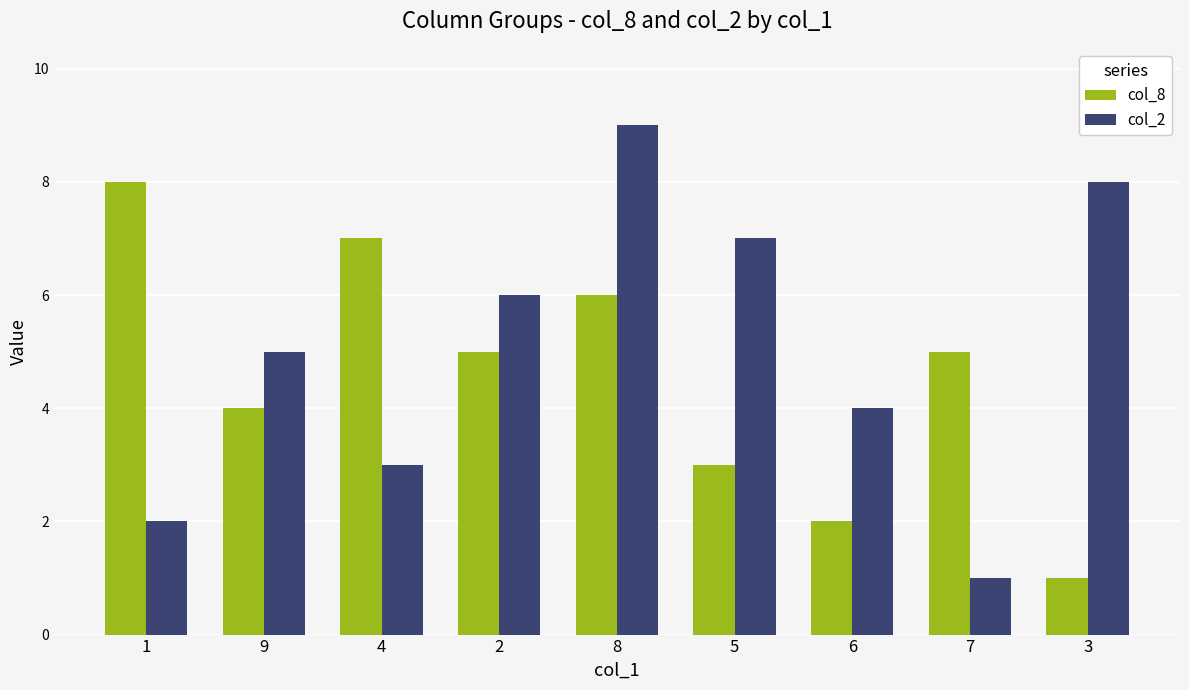

The value of col_2 at 1 is 2. True or false?

True